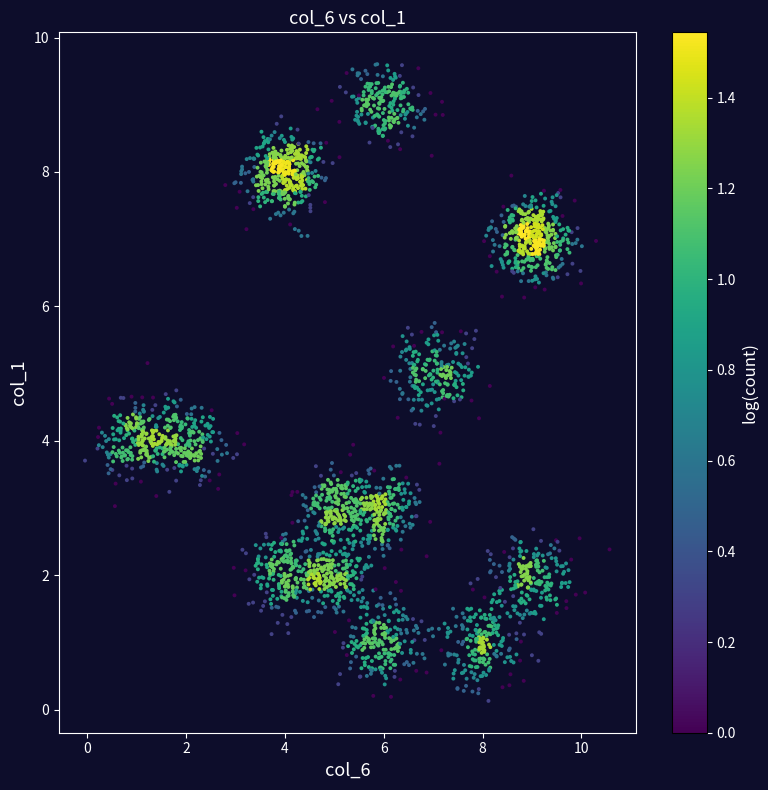

What is the range of Y values (max minus min)?

9.5